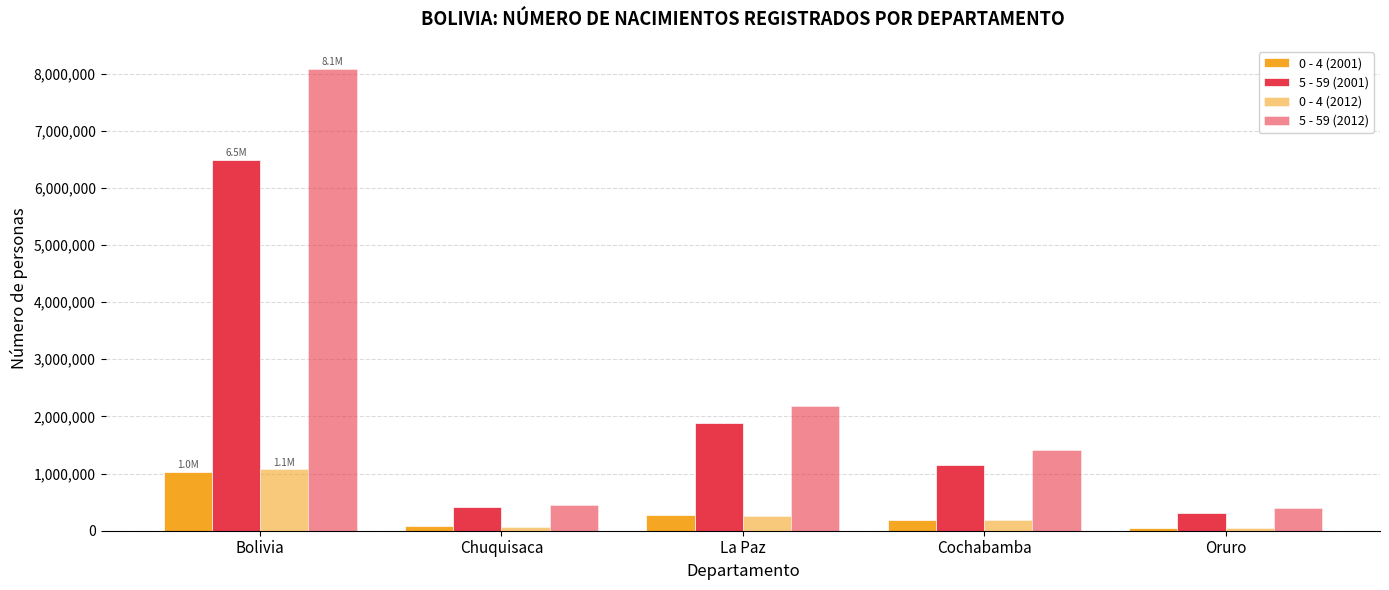

How many bars are there in each group?

4